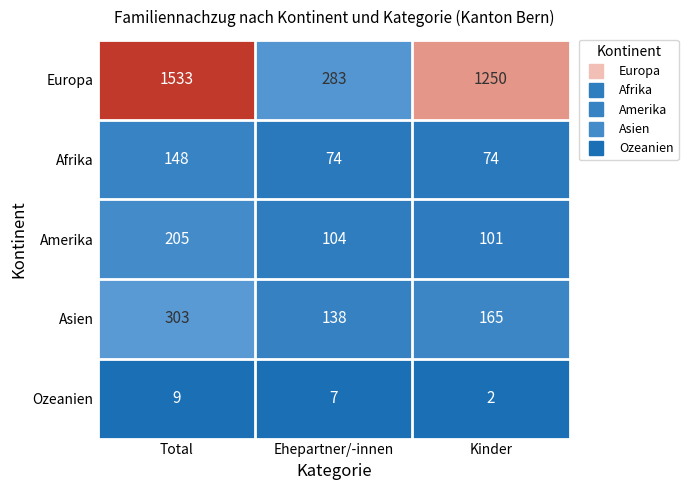

Where does the Asien series first go above 165?

Total